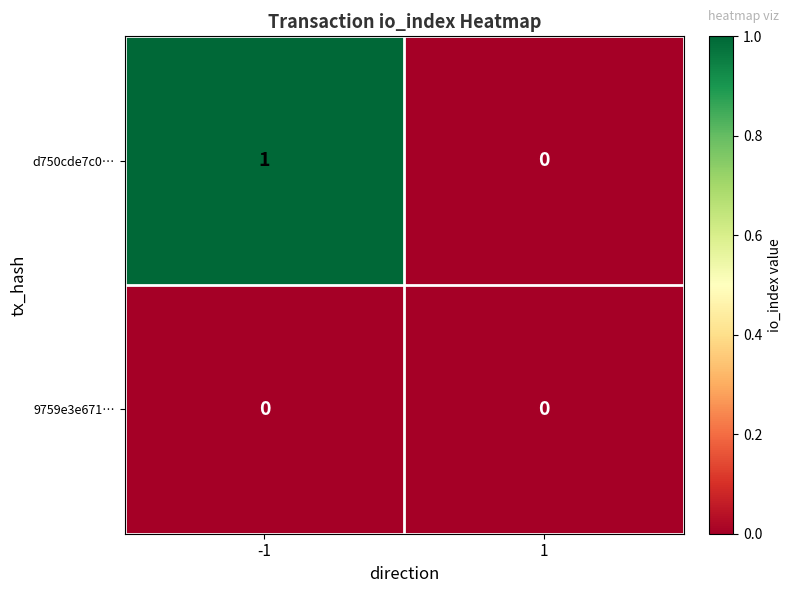

Is the value of 9759e3e671… at 1 greater than the value of d750cde7c0… at -1?

No